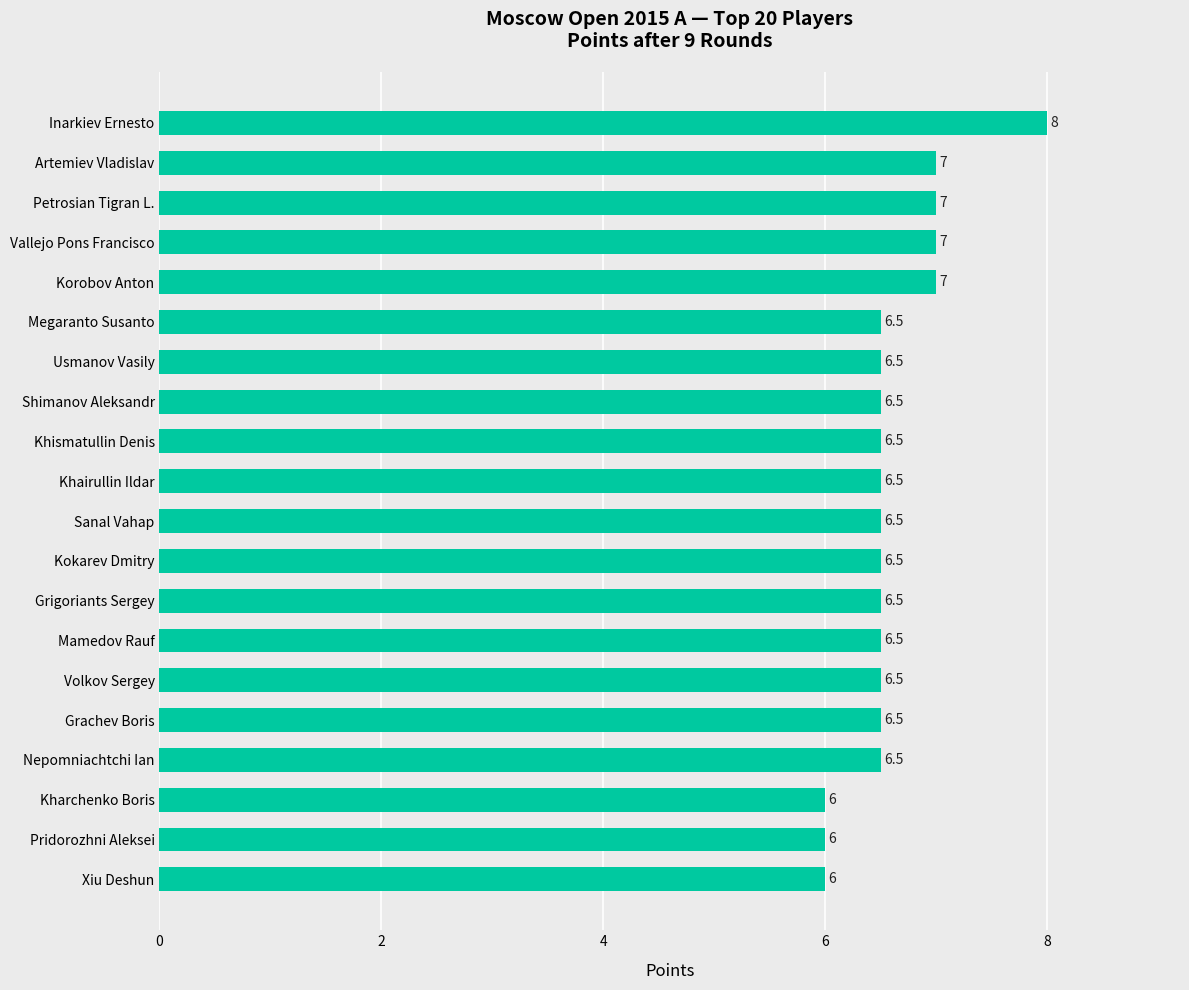

Is it true that the value at Artemiev Vladislav is 3.7?

False